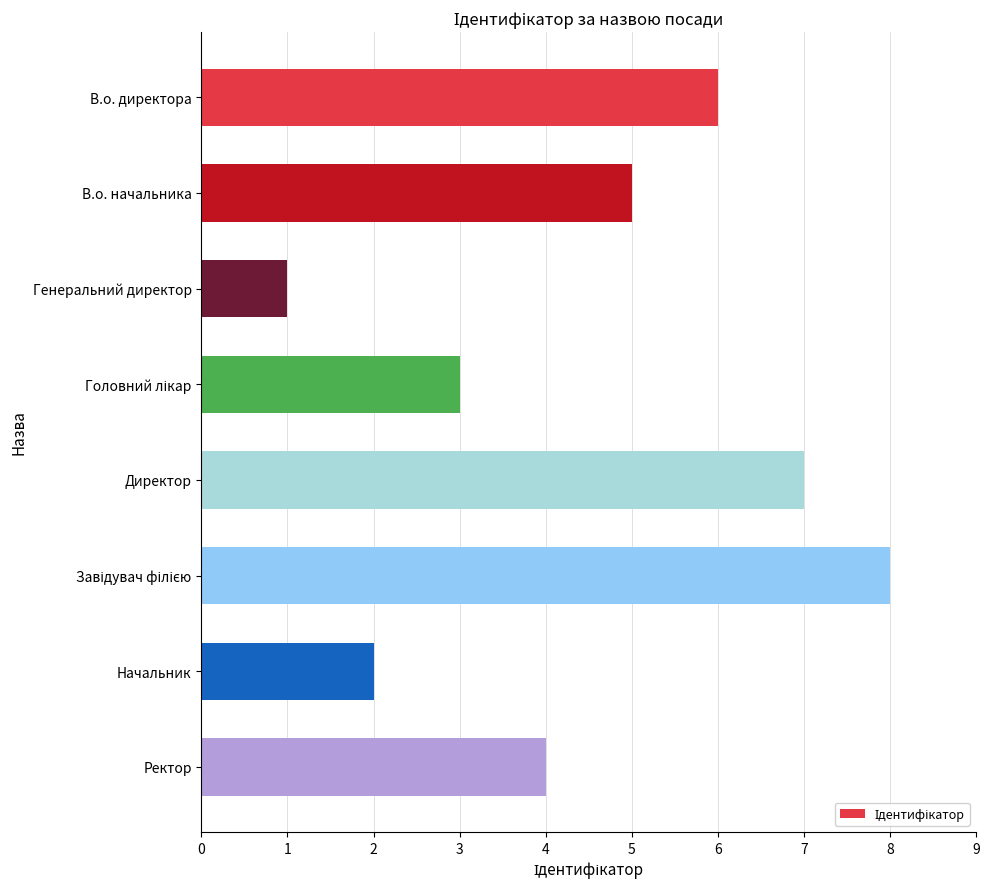

How many distinct data groups are displayed?

1